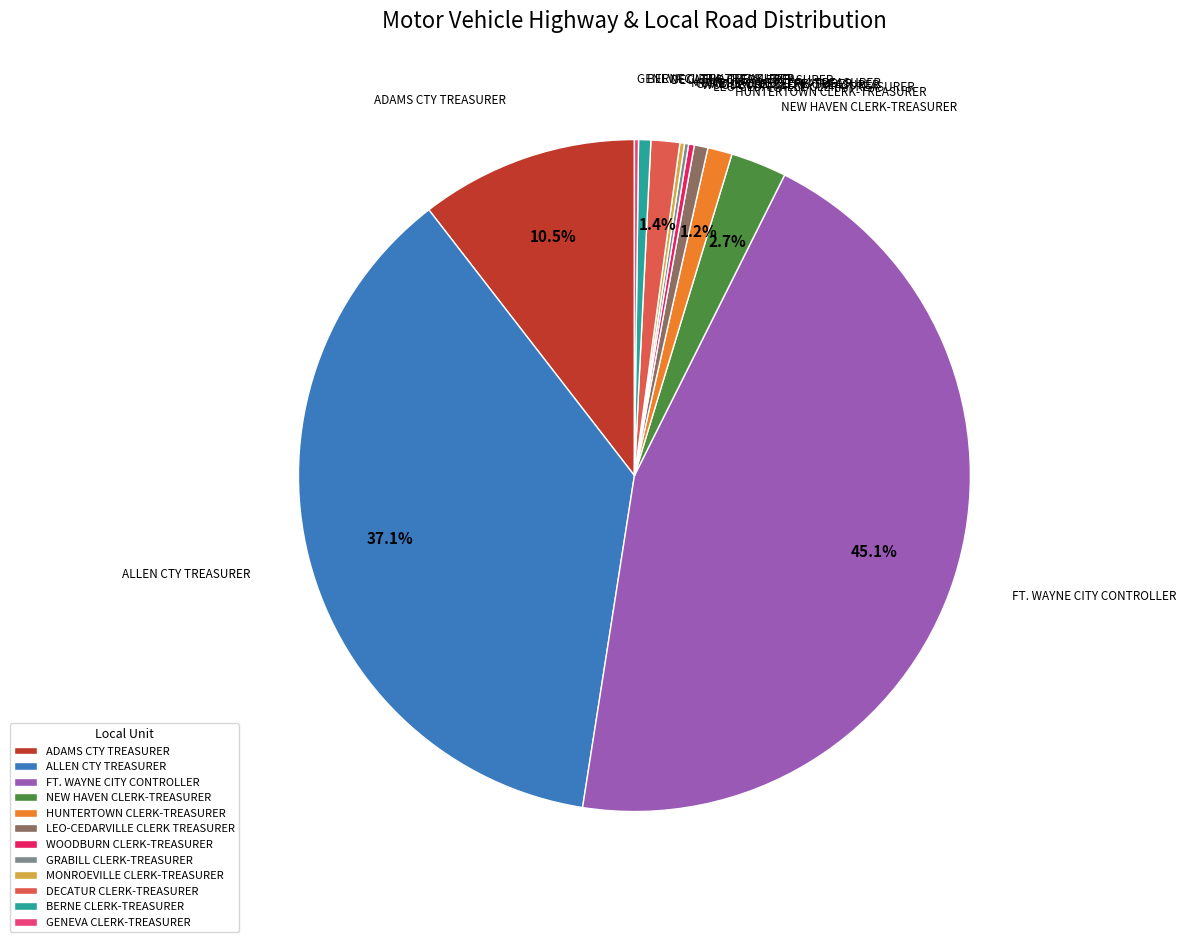

What is the largest slice in the pie chart?

FT. WAYNE CITY CONTROLLER